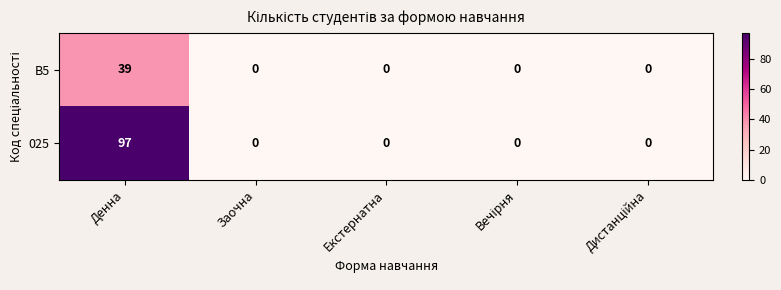

Is it true that B5 equals 0 at Заочна?

True